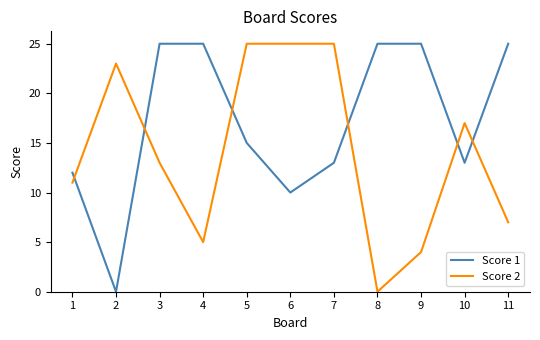

At which category does Score 1 reach its first local valley?

2